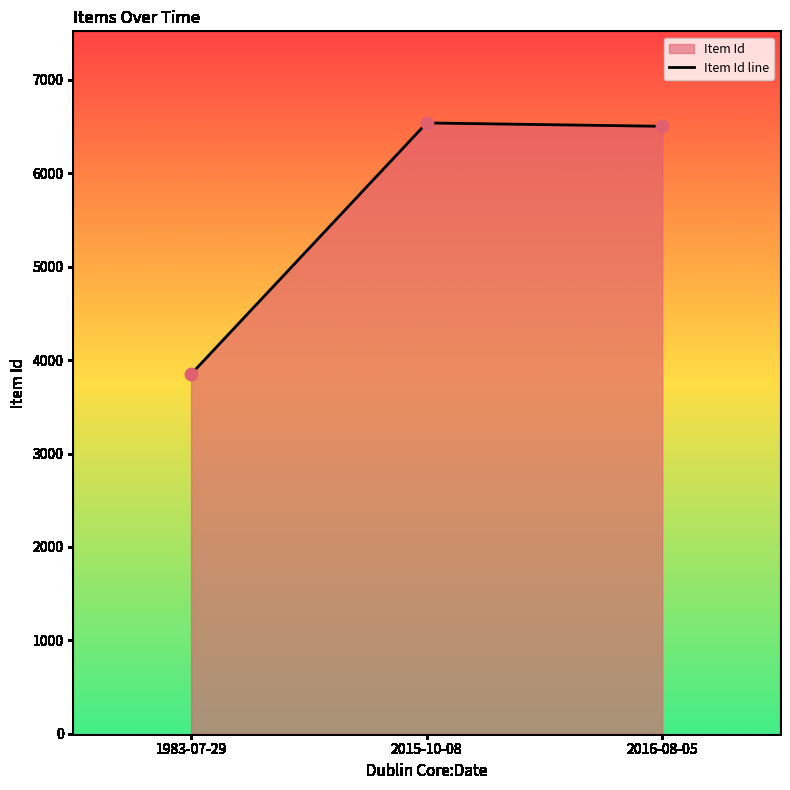

What is the change in value from 1983-07-29 to 2016-08-05?

+2654